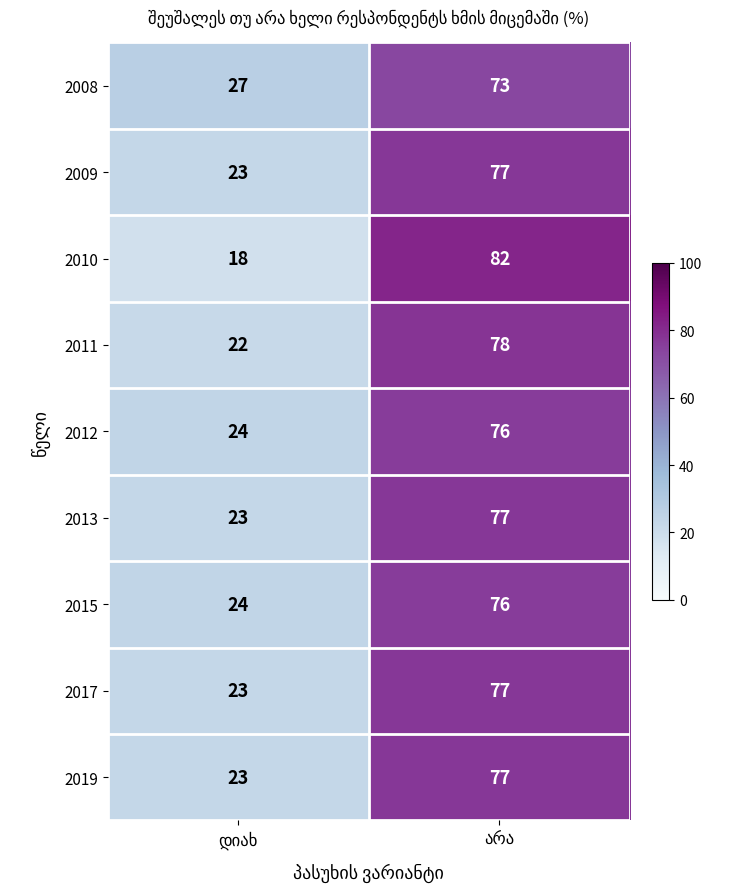

Which series has the largest range (max minus min)?

2010